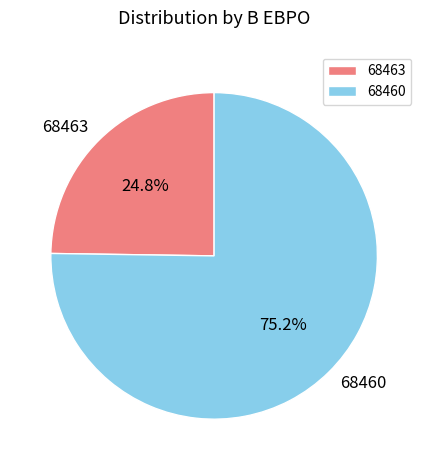

Rank the categories by value from highest to lowest.

68460, 68463